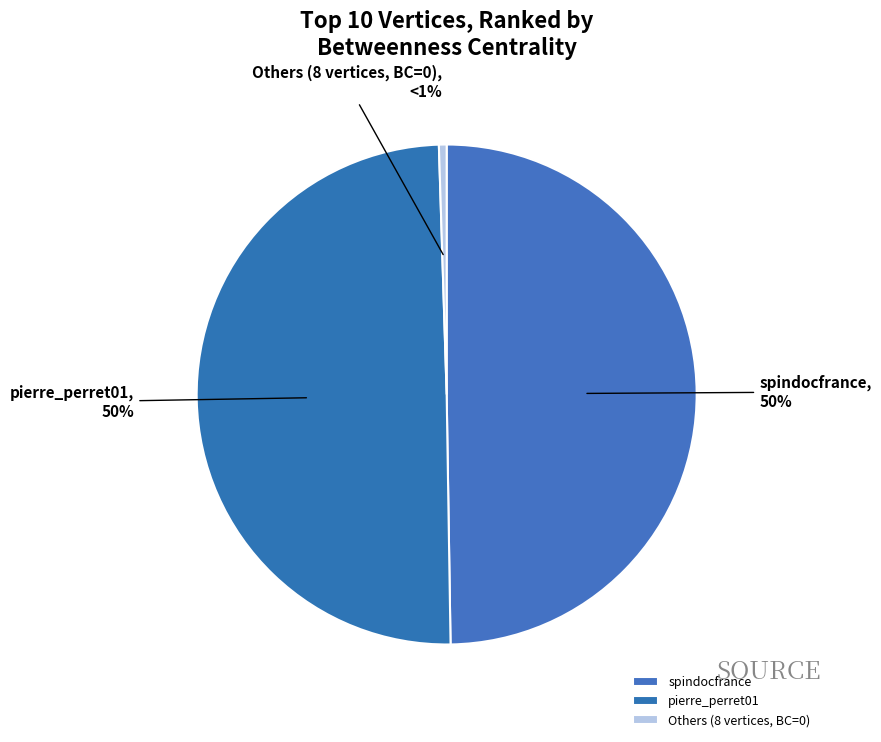

Do spindocfrance and pierre_perret01 together represent more than half of the pie?

Yes